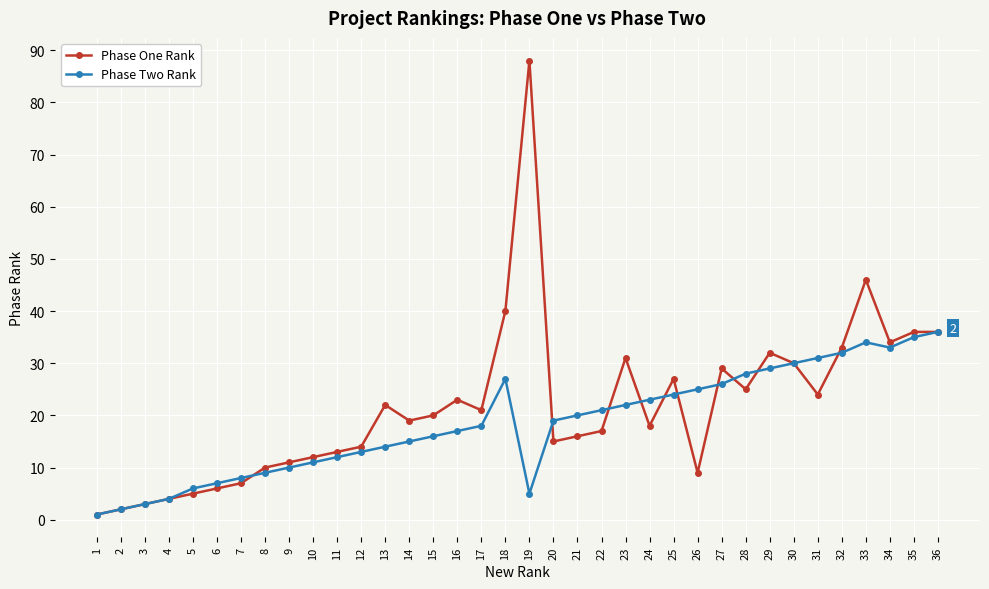

Is the value of Phase One Rank at 25 greater than the value of Phase Two Rank at 26?

Yes